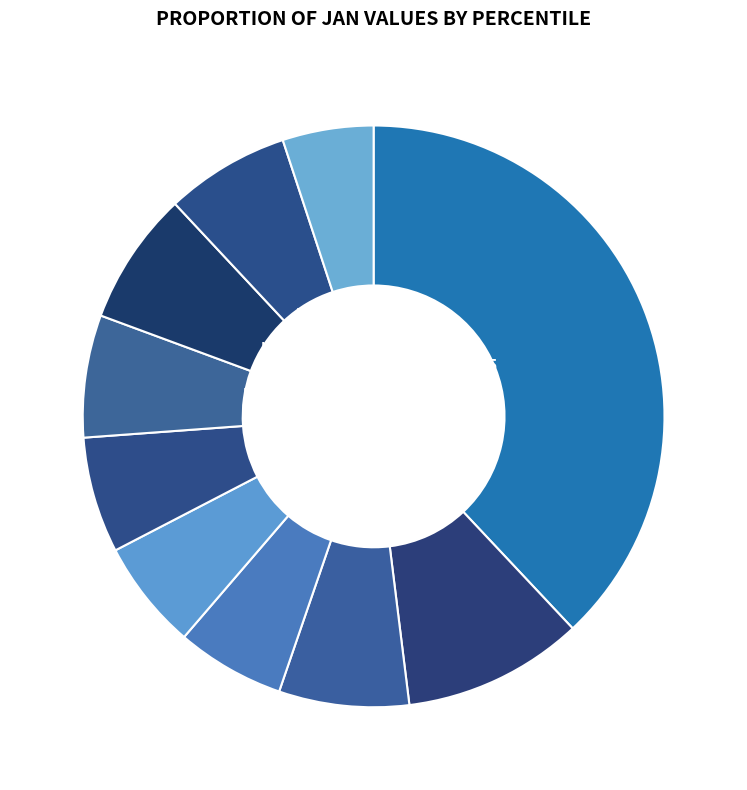

What is the largest slice in the pie chart?

pct05